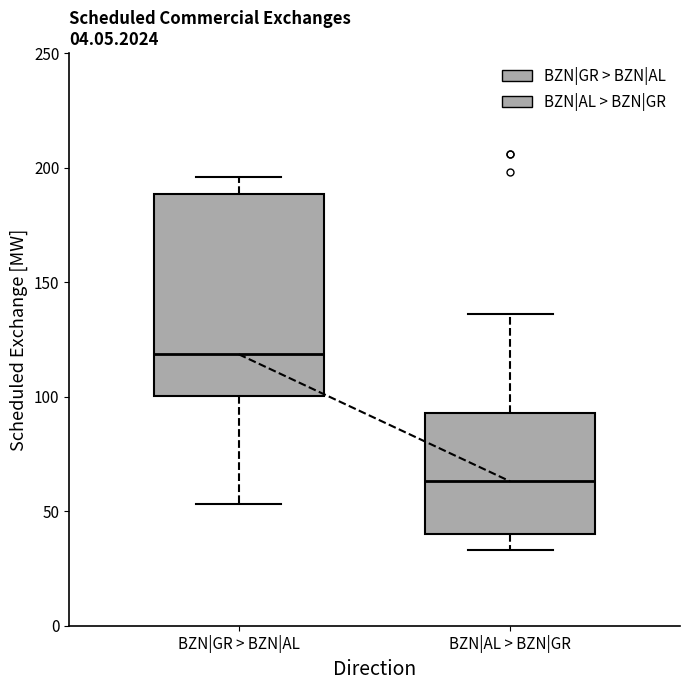

Reading left to right, transcribe this box plot: for each box, give where its median line is, the range the box spans, and where its two whiskers end, as read against the y-axis. The values are not printed on the chart, so give them approximately, as read against the axis.

BZN|GR > BZN|AL: median 120, box 100 to 190, whiskers 55 to 195
BZN|AL > BZN|GR: median 65, box 40 to 95, whiskers 35 to 135